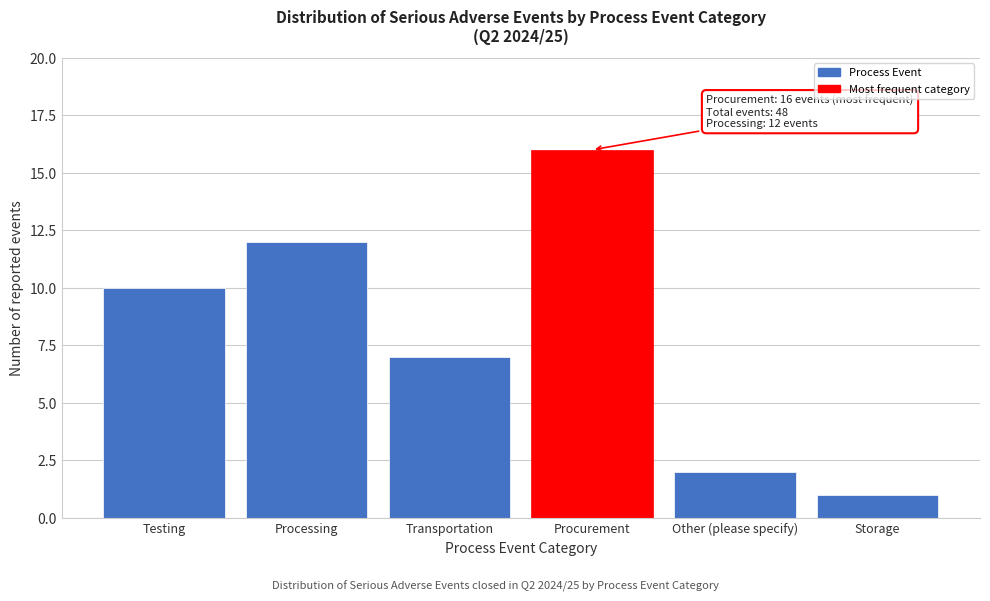

Reading left to right, what are all the values shown in this chart?

Testing=10	Processing=12	Transportation=7	Procurement=16	Other (please specify)=2	Storage=1